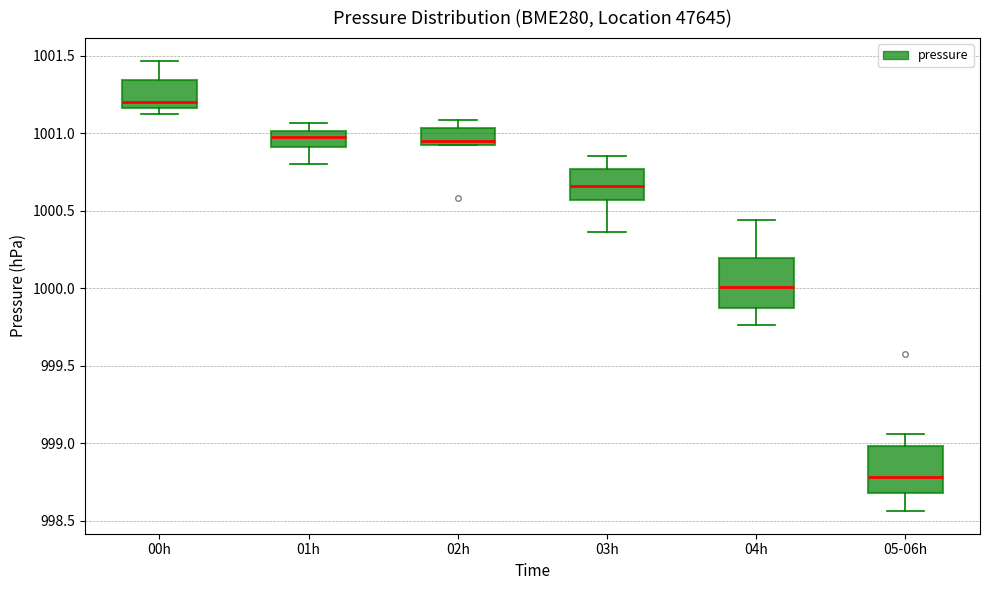

Reading left to right, transcribe this box plot: for each box, give where its median line is, the range the box spans, and where its two whiskers end, as read against the y-axis. The values are not printed on the chart, so give them approximately, as read against the axis.

00h: median 1001.20, box 1001.15 to 1001.35, whiskers 1001.10 to 1001.45
01h: median 1001.00 (just below the box's upper edge), box 1000.90 to 1001.00, whiskers 1000.80 to 1001.05
02h: median 1000.95 (just above the box's lower edge), box 1000.95 to 1001.05, whiskers 1000.90 to 1001.10
03h: median 1000.65, box 1000.55 to 1000.75, whiskers 1000.35 to 1000.85
04h: median 1000.00, box 999.85 to 1000.20, whiskers 999.75 to 1000.45
05-06h: median 998.80, box 998.70 to 999.00, whiskers 998.55 to 999.05